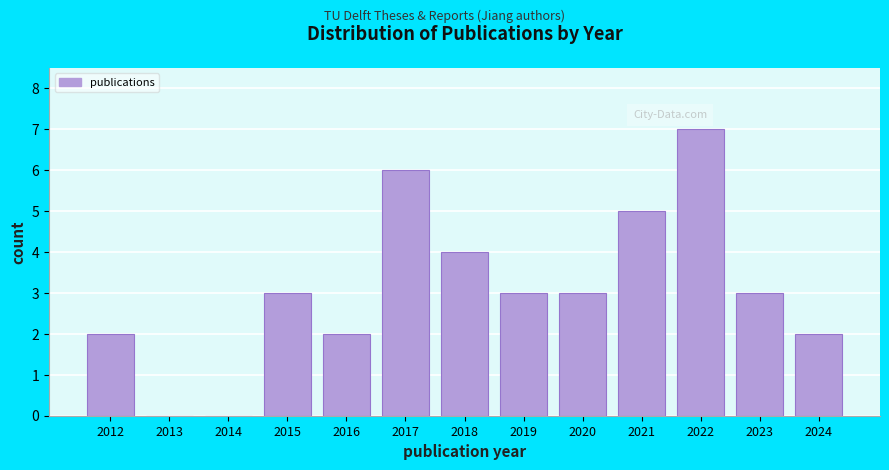

Reading left to right, extract all data points from this chart.

2012=2	2013=0	2014=0	2015=3	2016=2	2017=6	2018=4	2019=3	2020=3	2021=5	2022=7	2023=3	2024=2